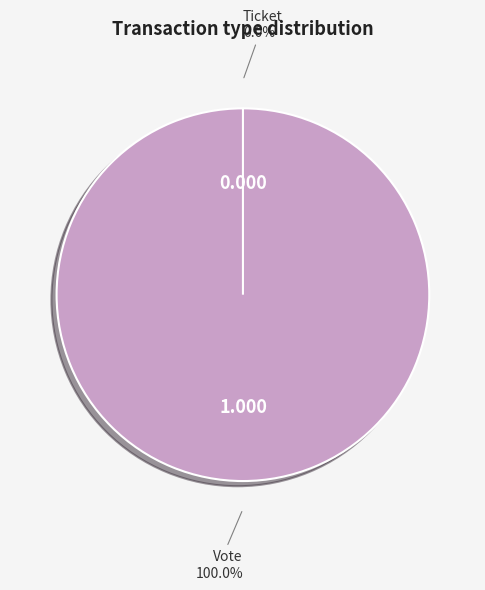

Combined, do Ticket and Vote account for over 50%?

Yes